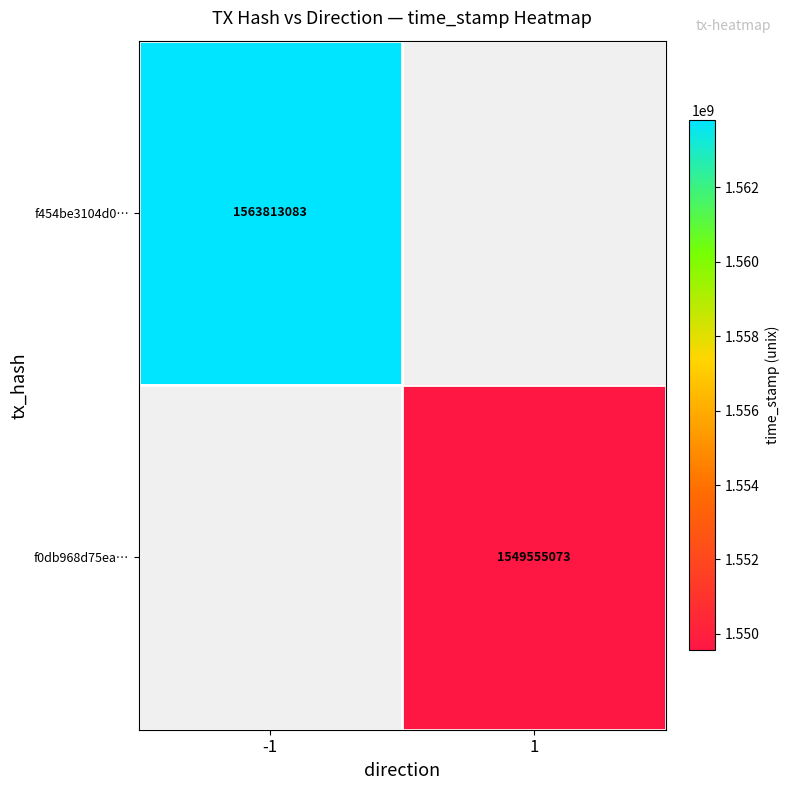

Count the number of categories in the chart.

2